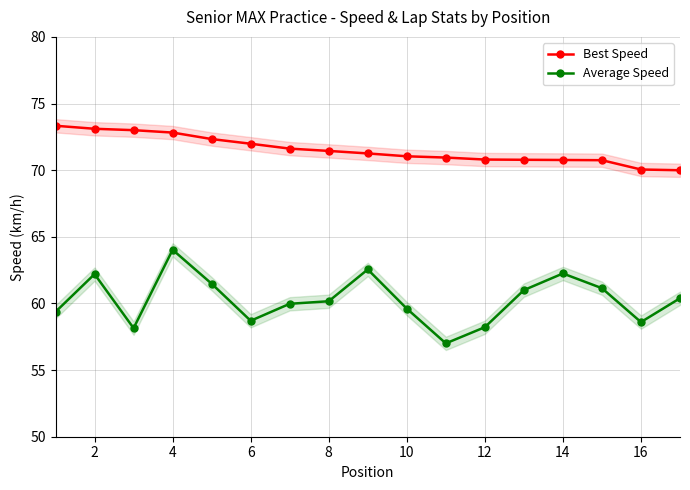

Which series has the largest total across all categories?

Best Speed